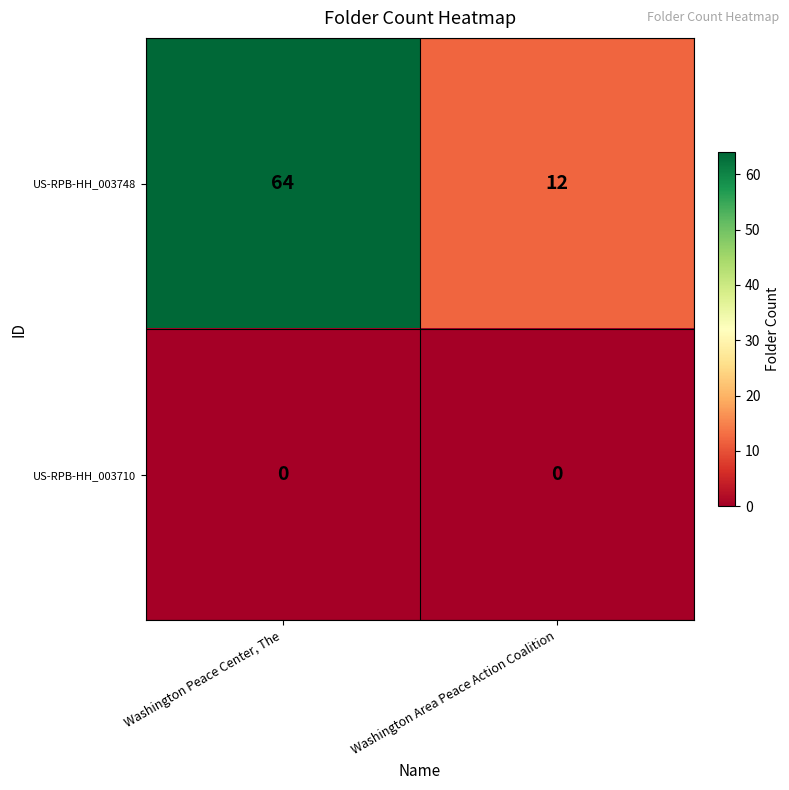

Which category has the lowest value in the US-RPB-HH_003748 series?

Washington Area Peace Action Coalition